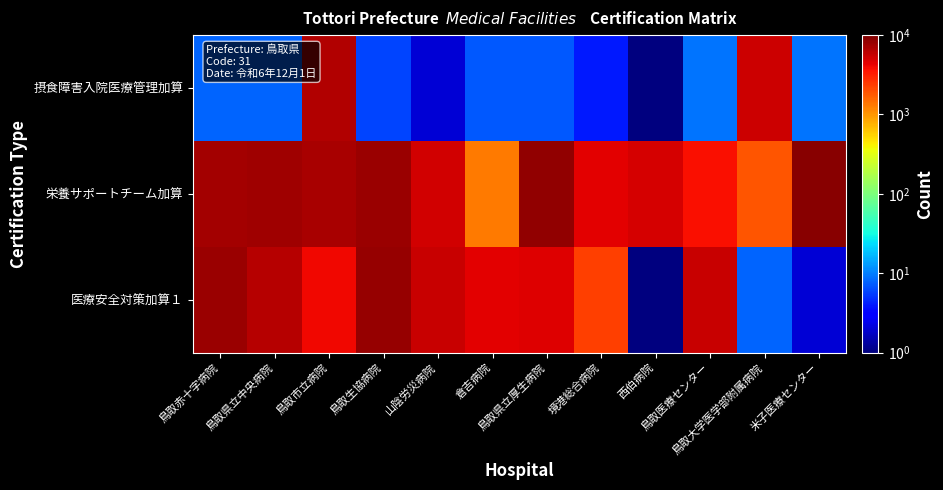

What is the spread (max minus min) of values at 鳥取市立病院?

3134